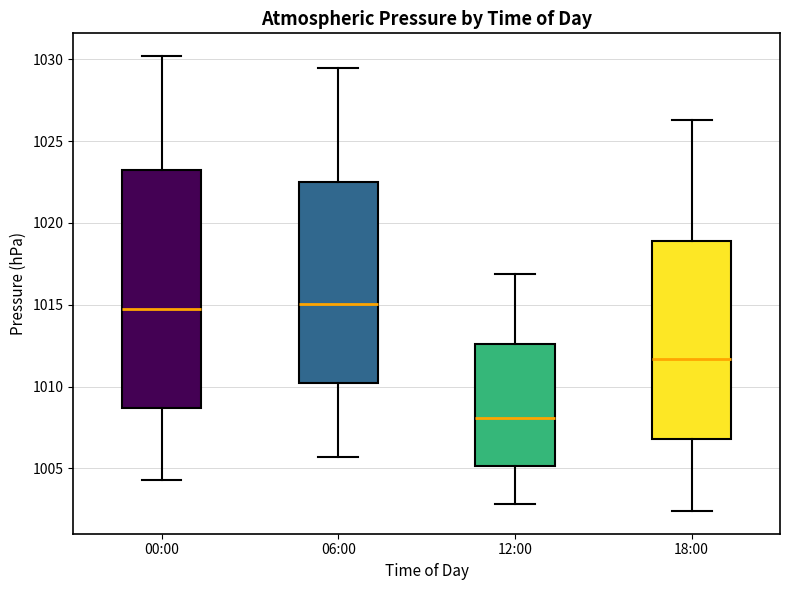

Where does the upper whisker of the box for 00:00 end on the y-axis? The values are not printed on the chart, so give them approximately, as read against the axis.

1030.0